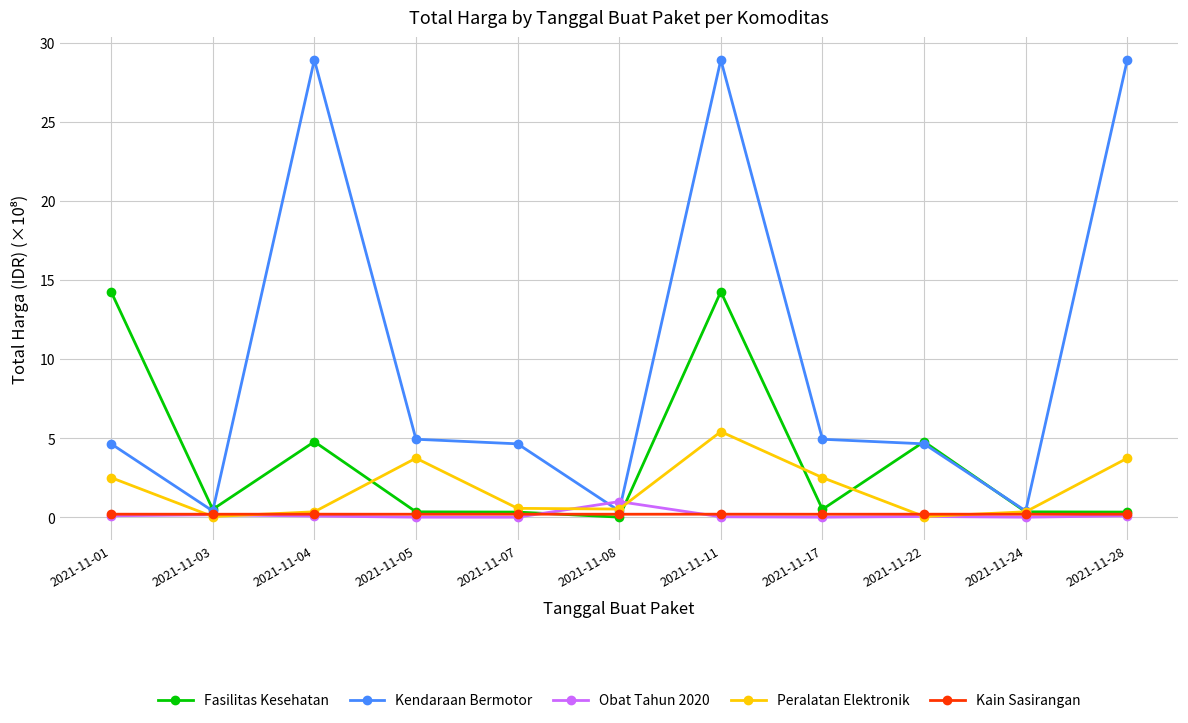

What is the value of the Obat Tahun 2020 point at the 6th from the left?

1.0